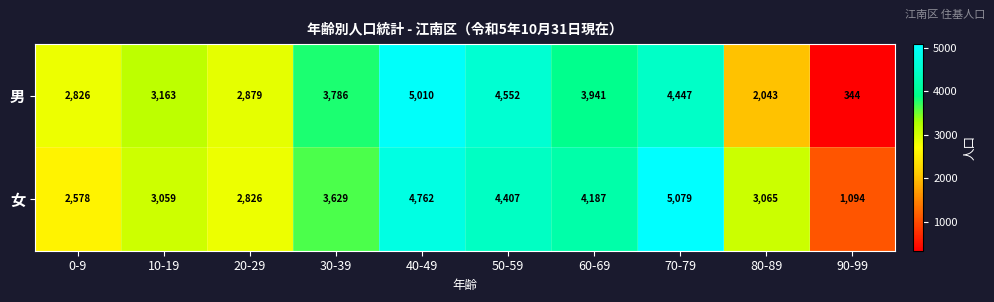

How many distinct data groups are displayed?

2